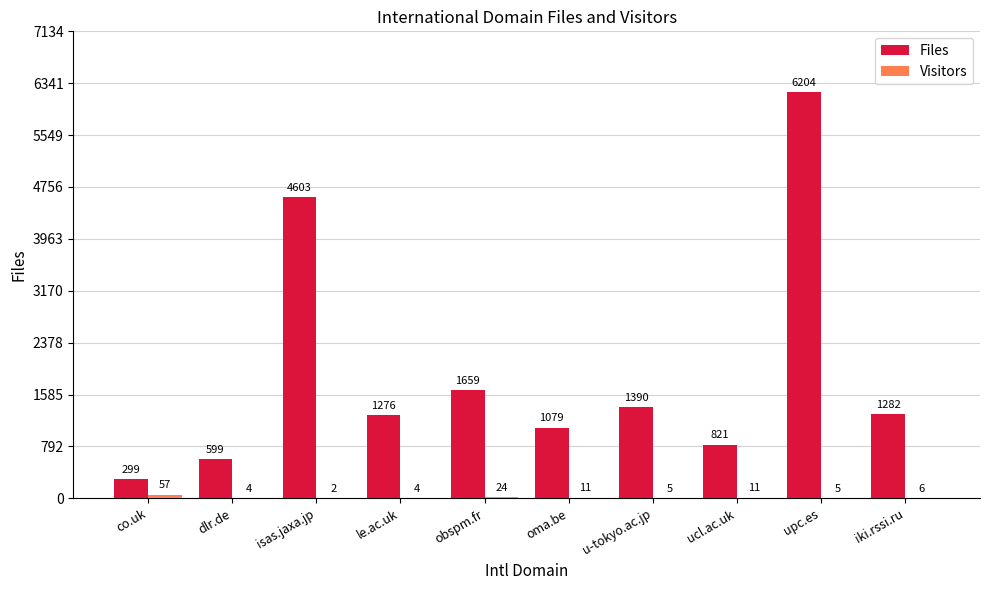

What is the sum of the Files values at iki.rssi.ru and ucl.ac.uk?

2103